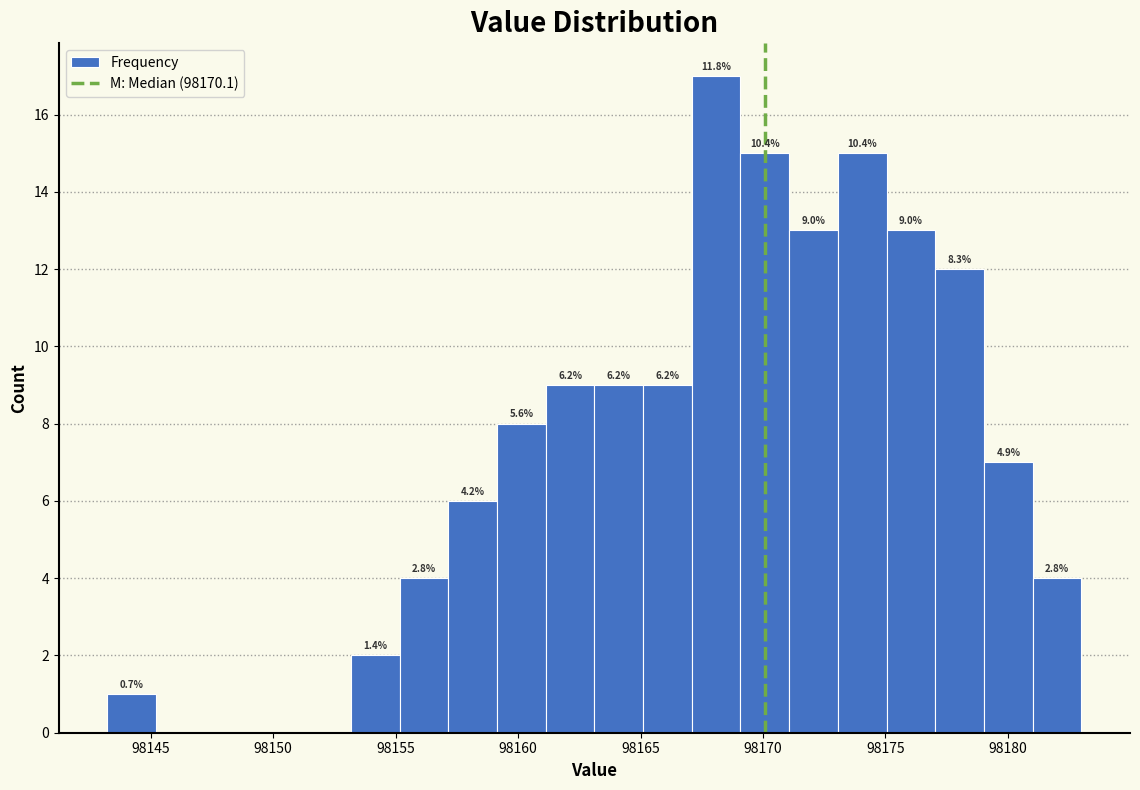

Read against the x-axis, roughly where is the centre of the tallest bar?

98168.0